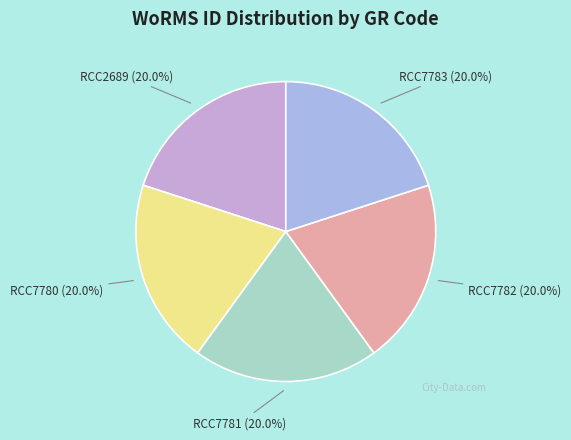

Do RCC2689 and RCC7781 together represent more than half of the pie?

No